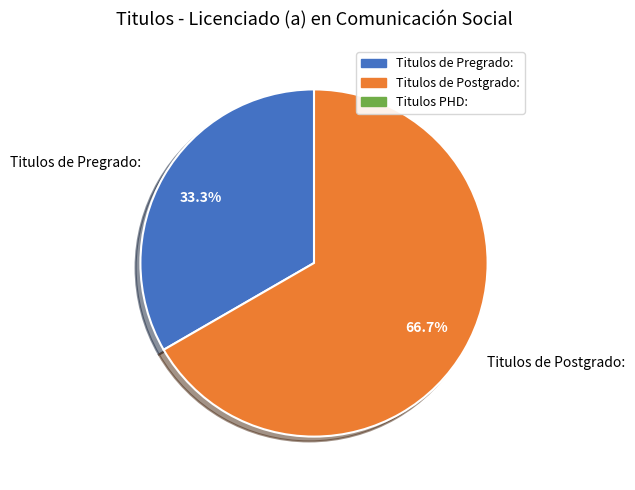

Rank the categories by value from lowest to highest.

Titulos de Pregrado:, Titulos de Postgrado: